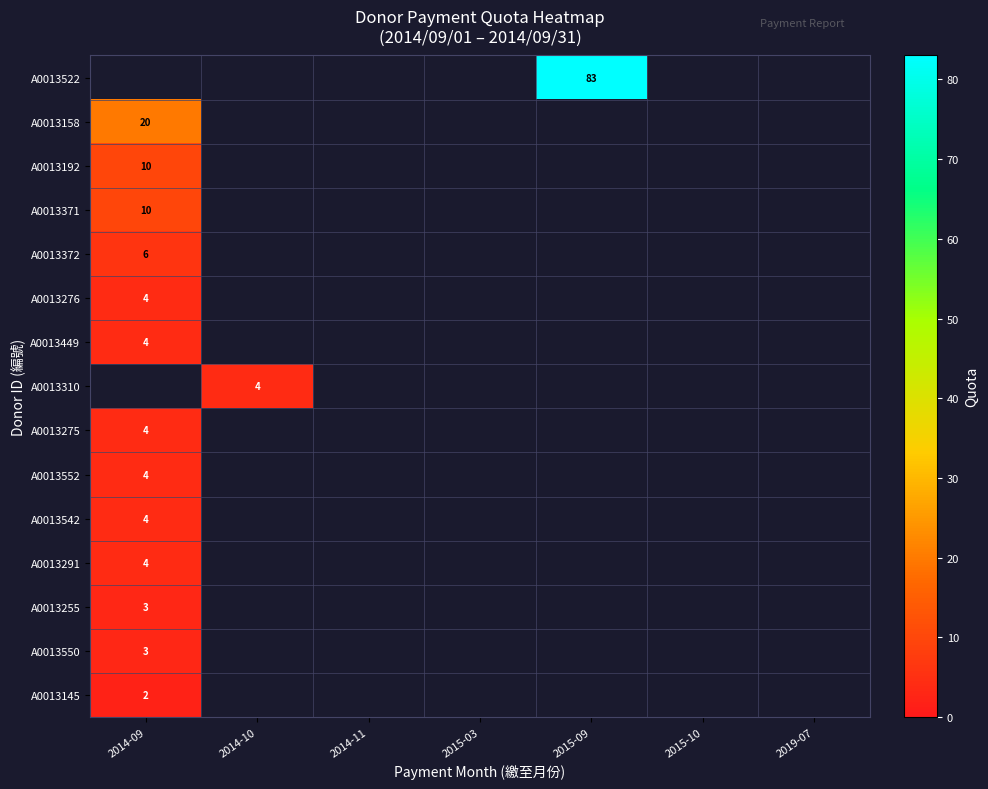

True or false: A0013522 has a value of 83 at 2015-09.

True